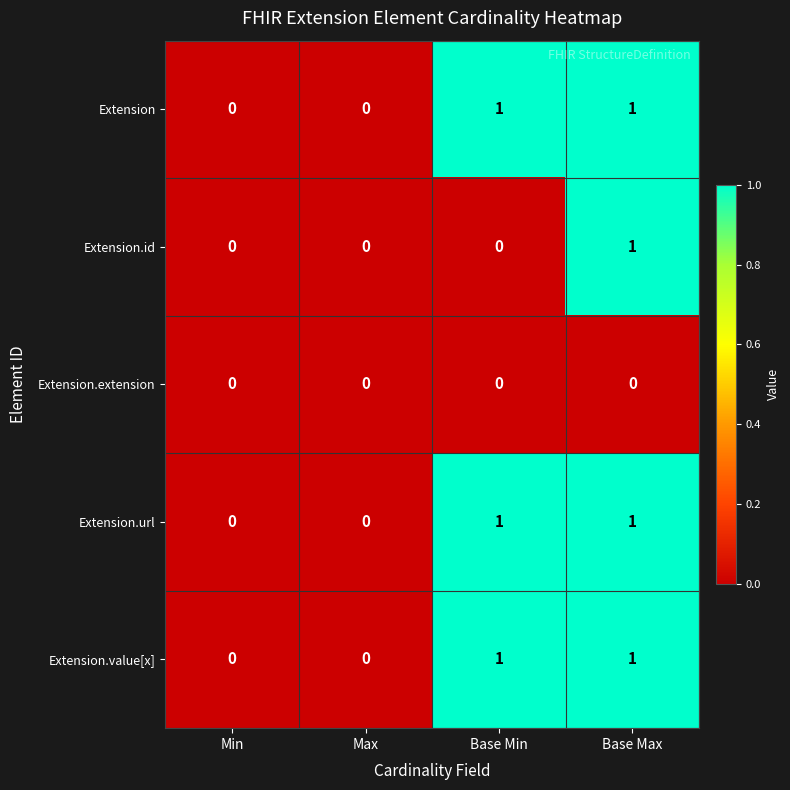

The value of Extension.value[x] at Max is -1. True or false?

False